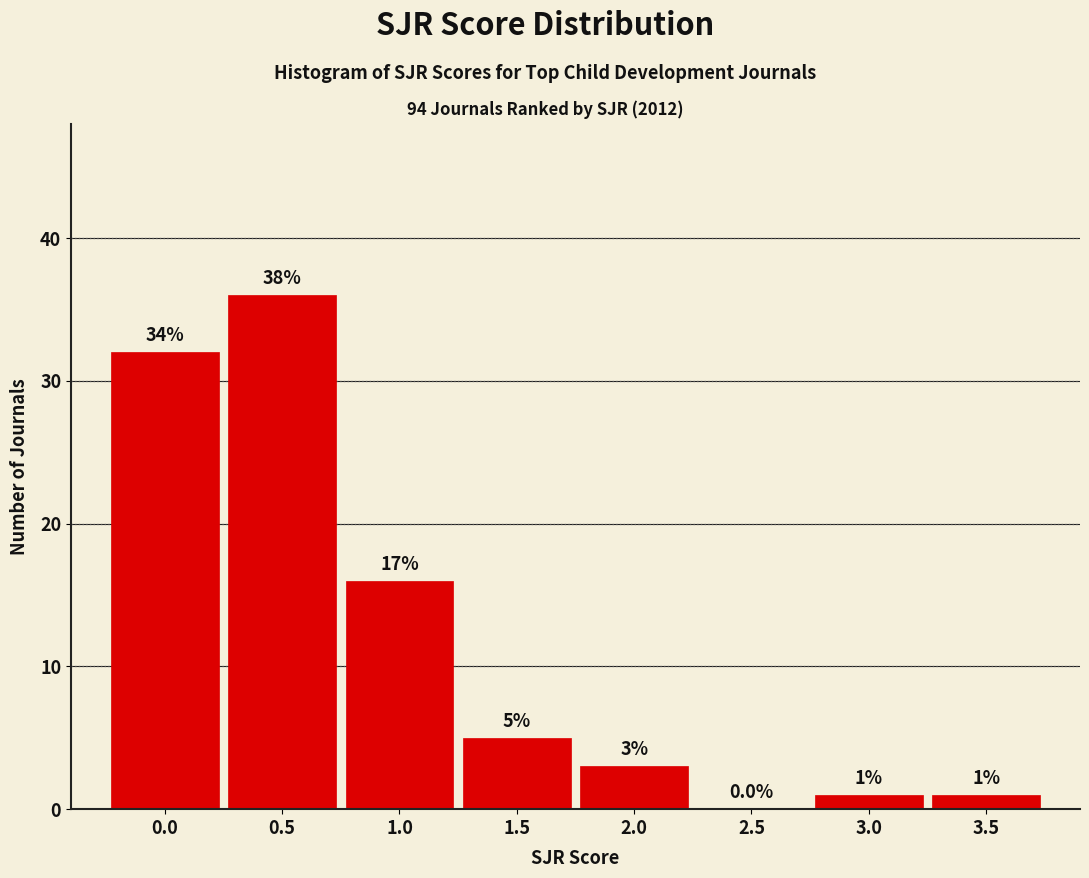

Reading right to left, list all the values displayed in this chart.

3.5=1	3.0=1	2.5=0	2.0=3	1.5=5	1.0=16	0.5=36	0.0=32